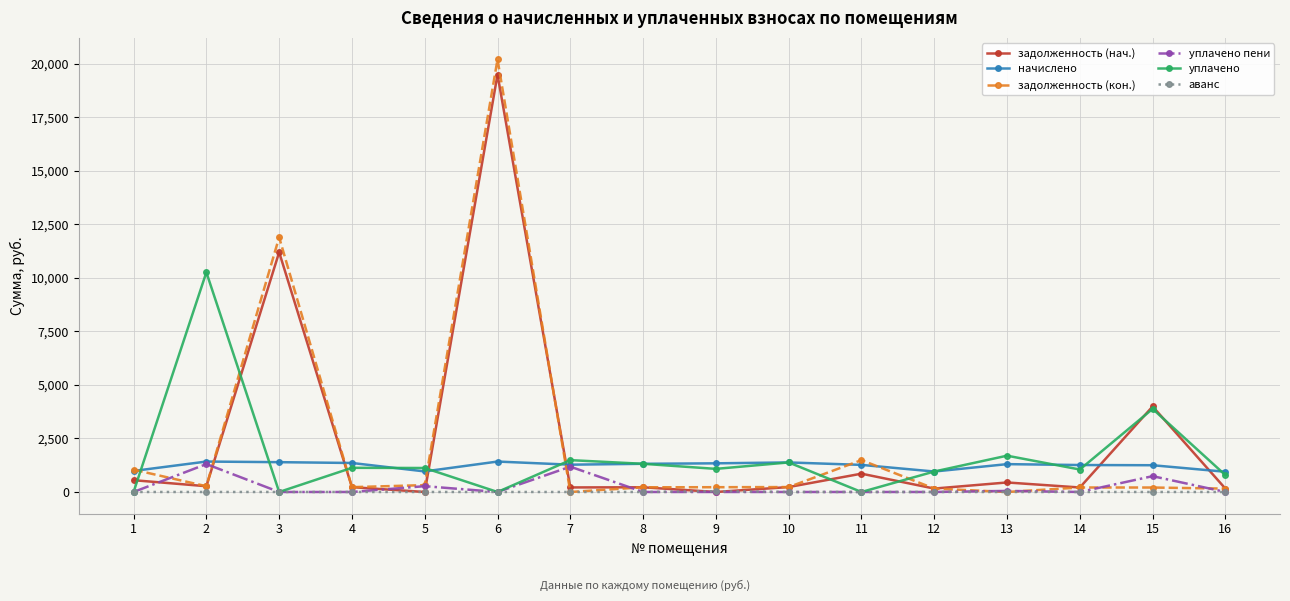

At which category is the sum across all series the highest?

6